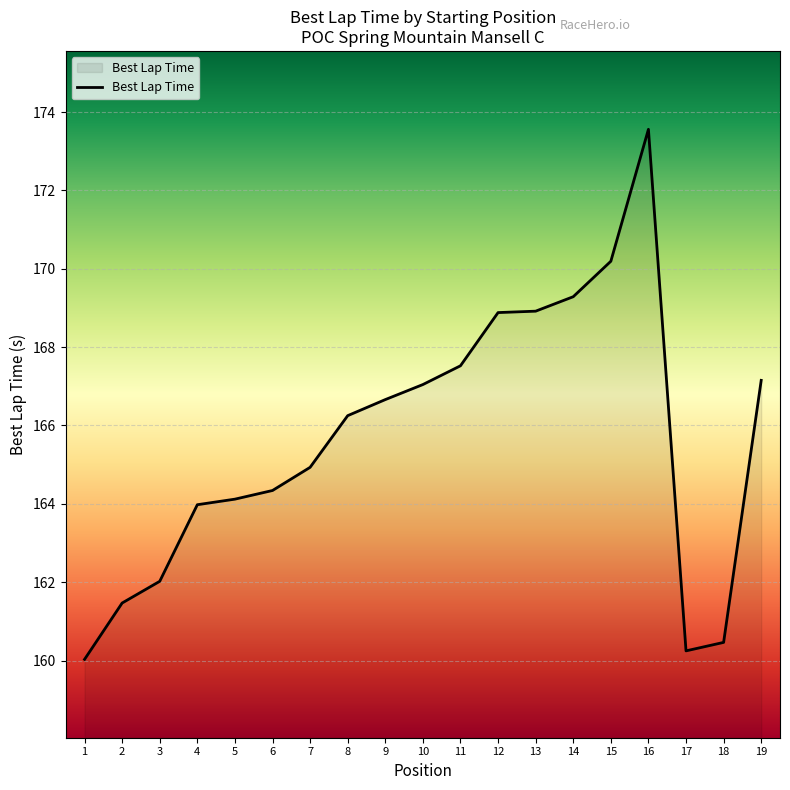

Reading left to right, list all the values displayed in this chart.

160.0	161.5	162.0	164.0	164.1	164.3	164.9	166.3	166.7	167.0	167.5	168.9	168.9	169.3	170.2	173.6	160.2	160.5	167.2